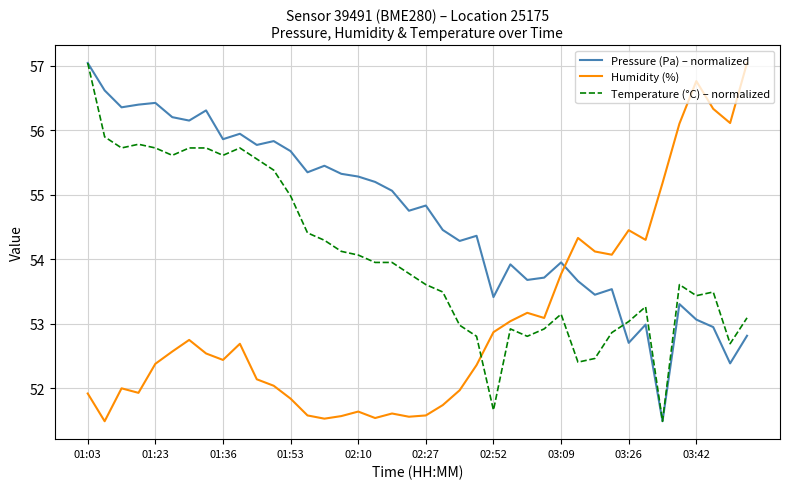

Which series has the largest total across all categories?

Pressure (Pa) – normalized